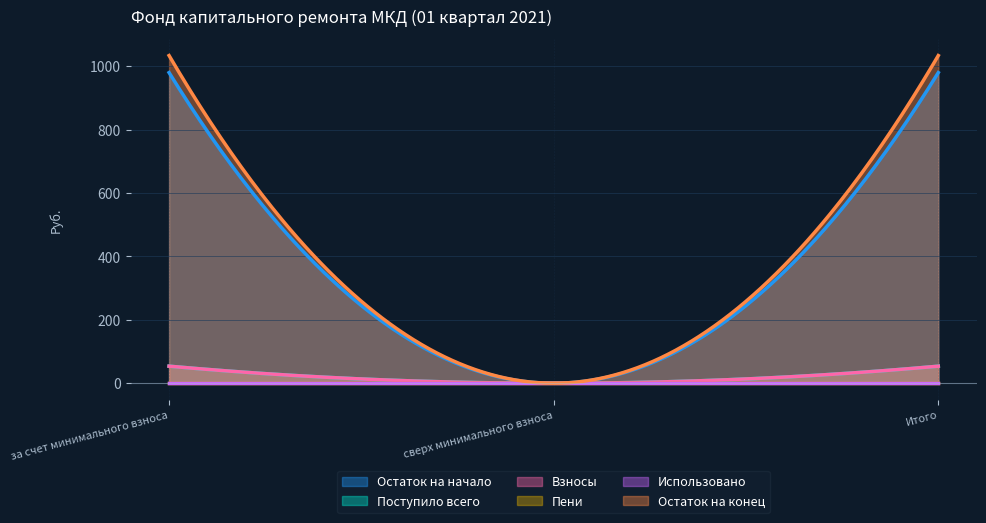

What is the maximum value shown in the chart?

1033.4